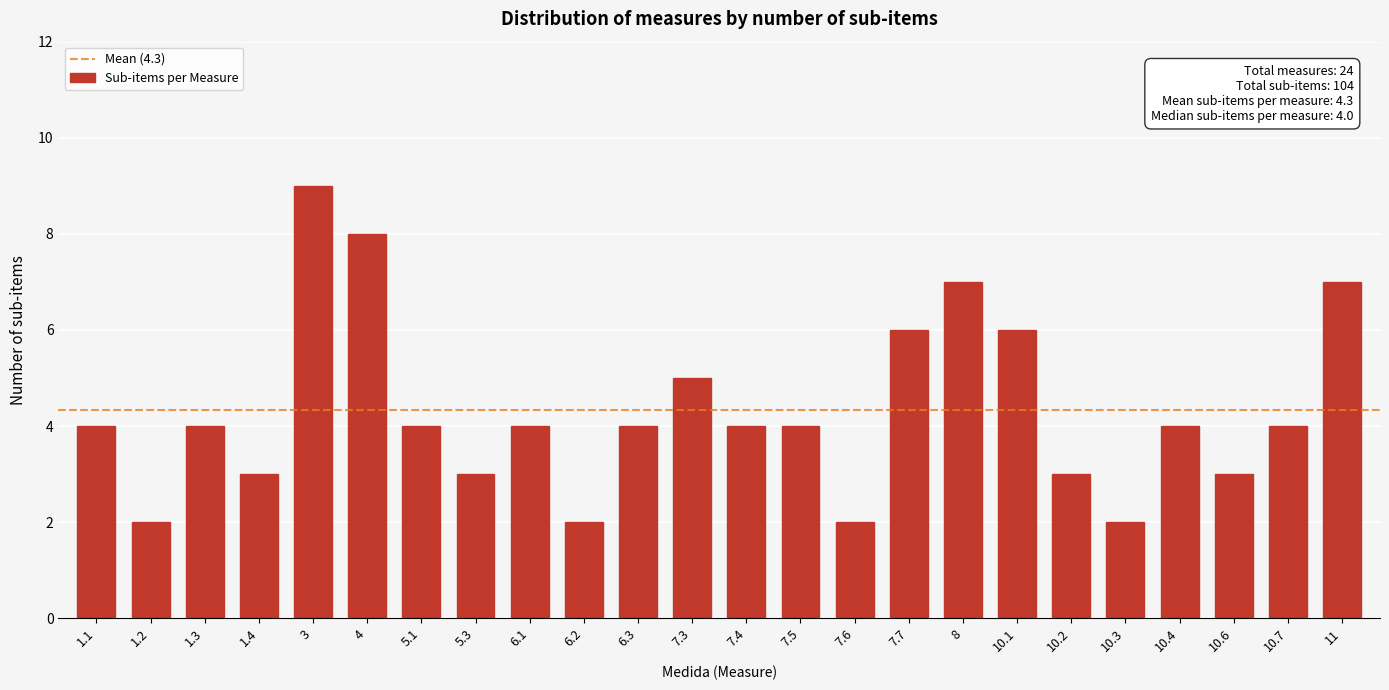

Reading left to right, what are all the values shown in this chart?

1.1=4	1.2=2	1.3=4	1.4=3	3=9	4=8	5.1=4	5.3=3	6.1=4	6.2=2	6.3=4	7.3=5	7.4=4	7.5=4	7.6=2	7.7=6	8=7	10.1=6	10.2=3	10.3=2	10.4=4	10.6=3	10.7=4	11=7